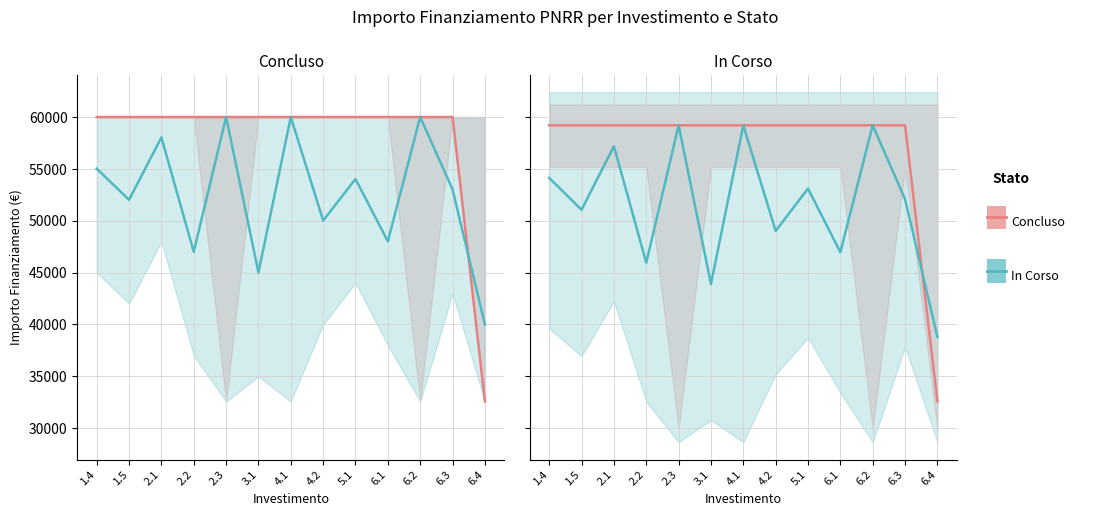

The In Corso series shows 75101.5 at 3.1. True or false?

False